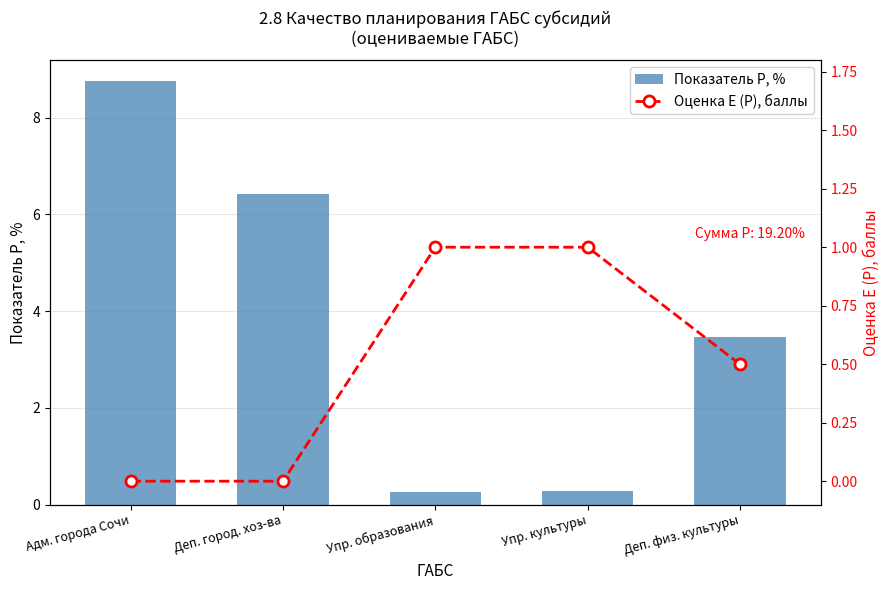

What is the sum of all Оценка E (P), баллы values?

2.5